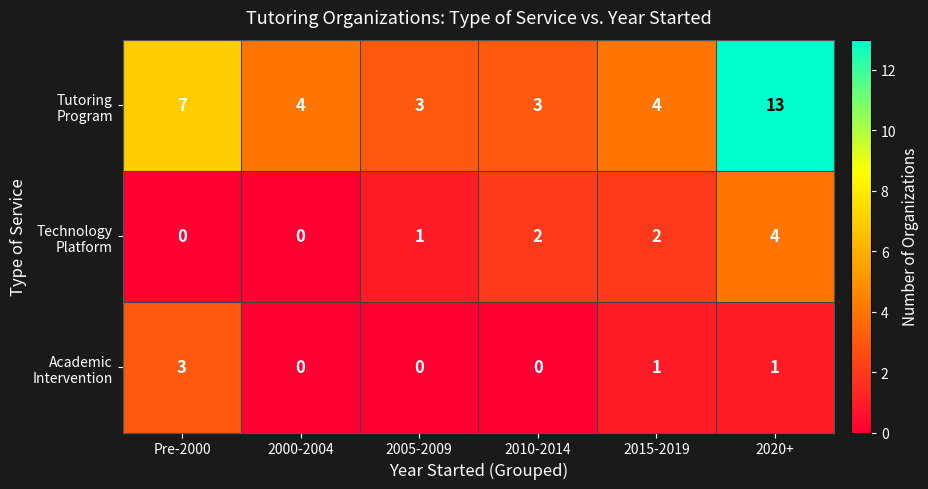

How many series are shown in this chart?

3